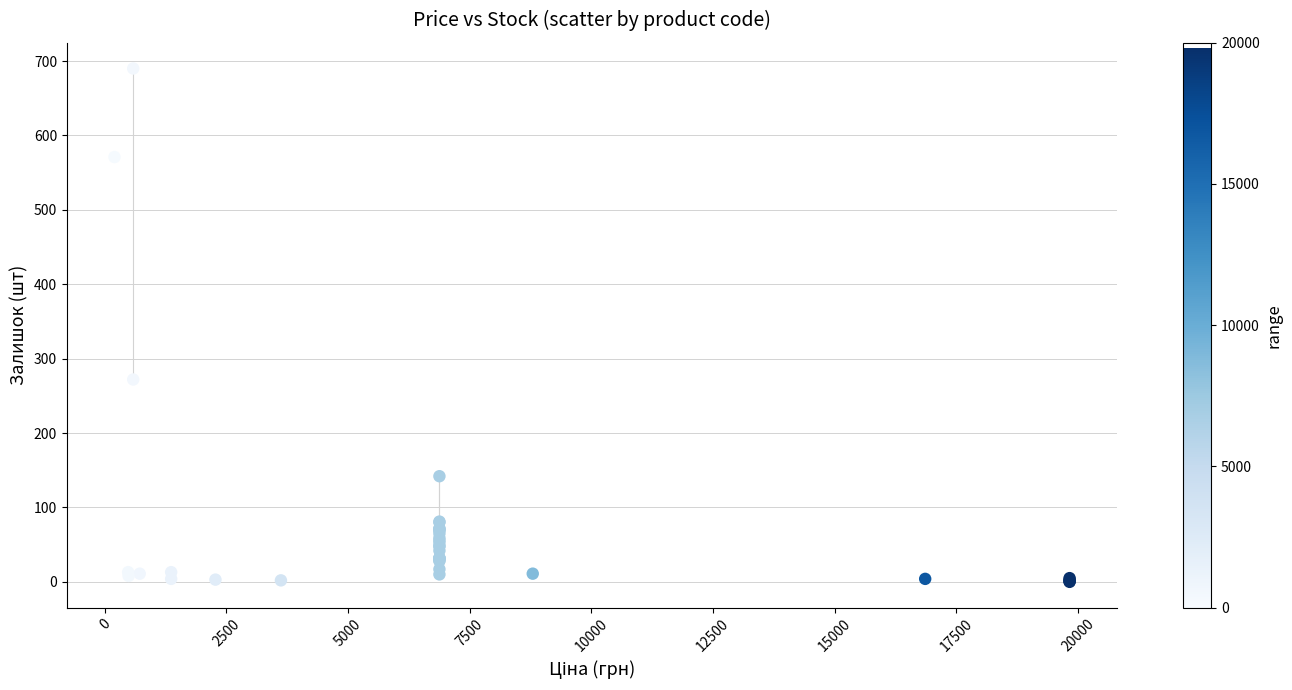

What Y value in the scatter plot is closest to 345?

272